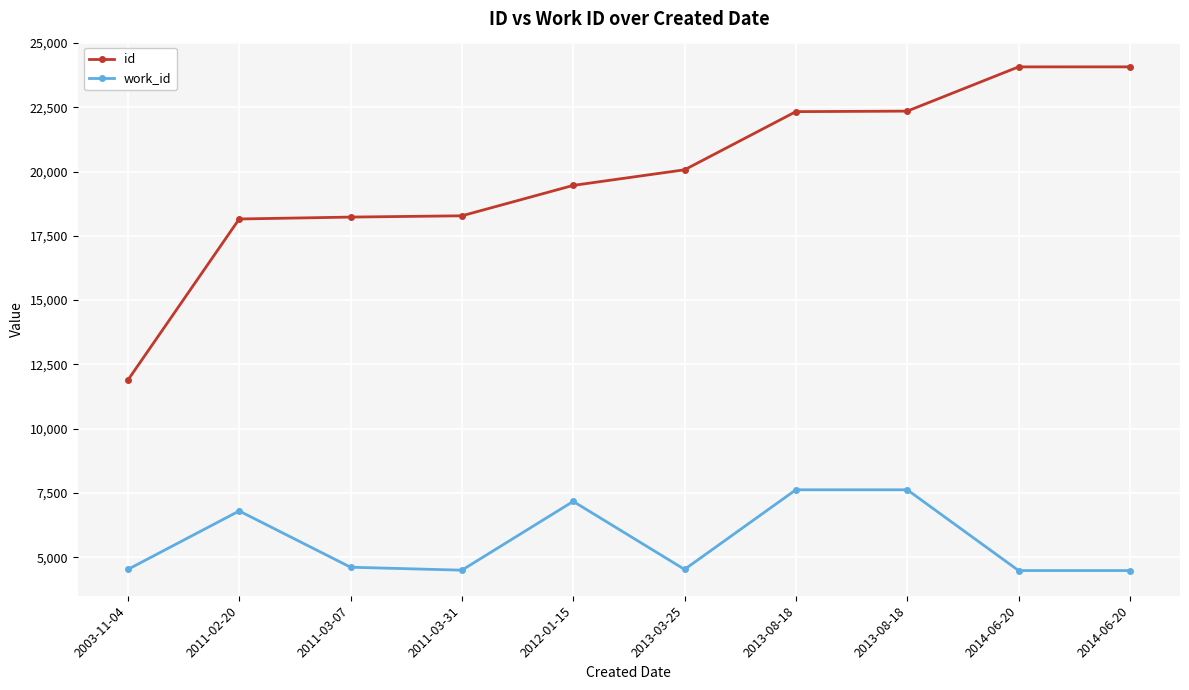

Which series has the largest range (max minus min)?

id